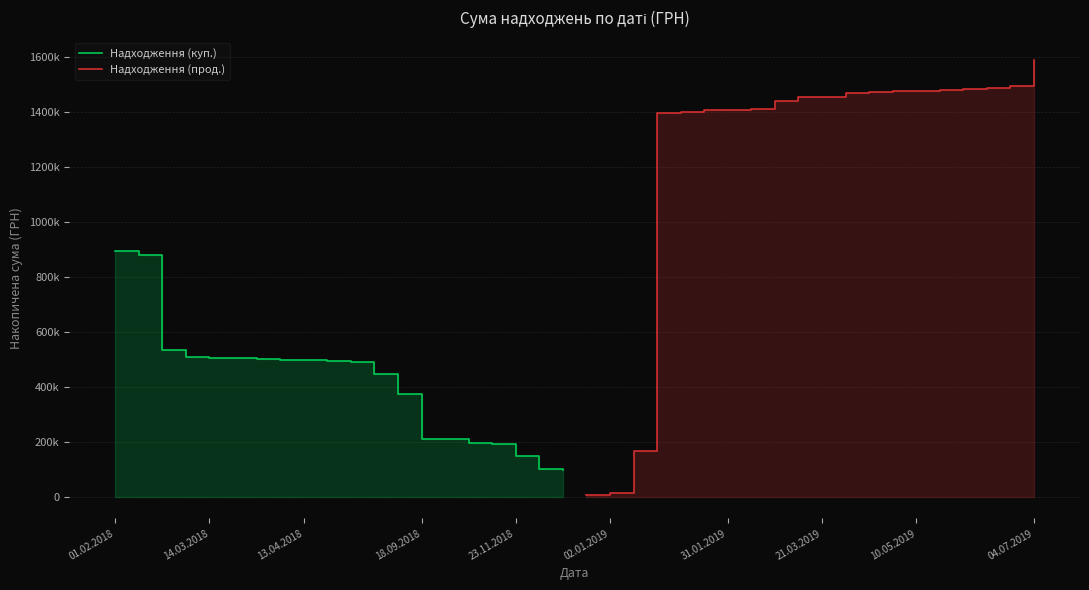

Rank the series by their maximum value, from highest to lowest.

Надходження (прод.), Надходження (куп.)